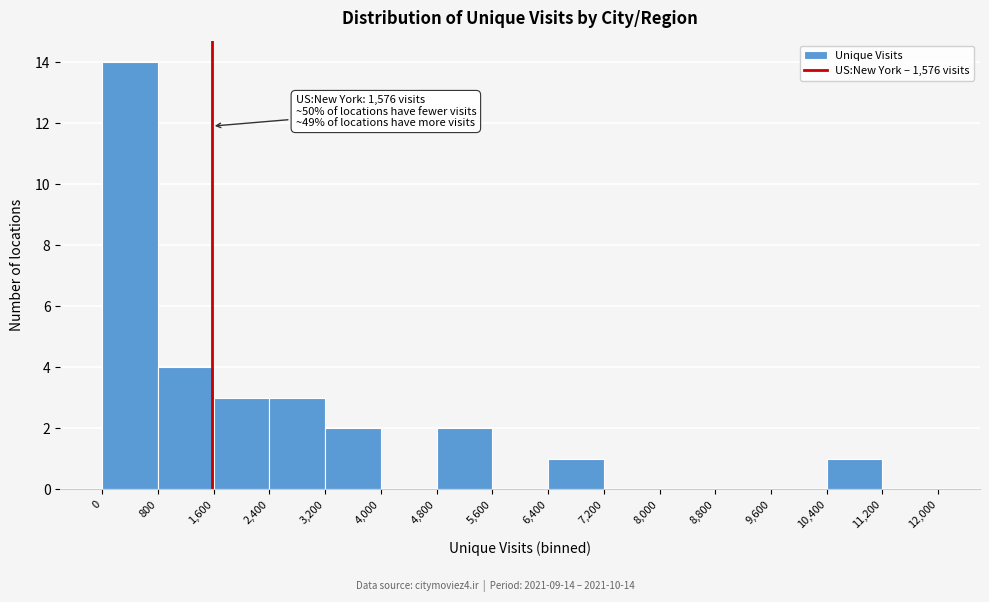

Which range on the x-axis has the tallest bar?

0 to 800